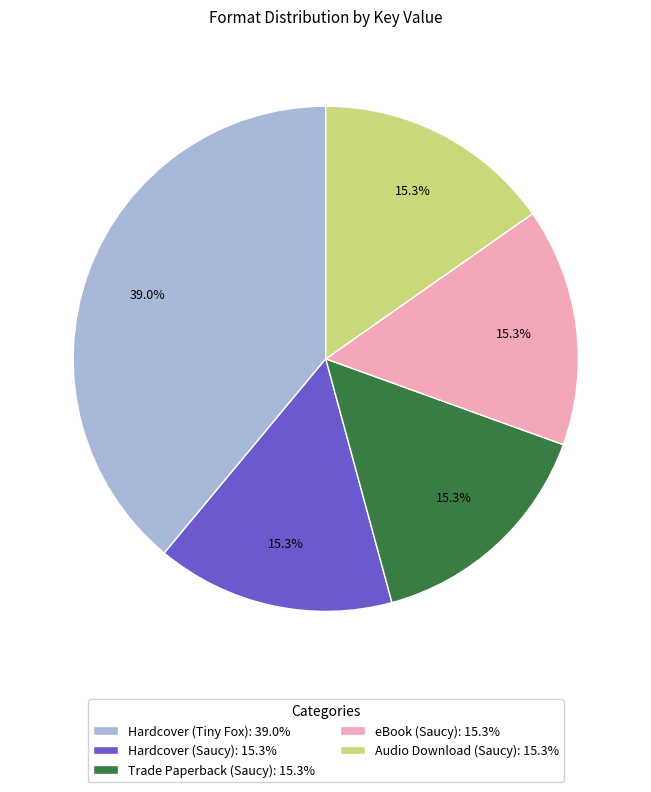

Is there a majority slice in this chart?

No